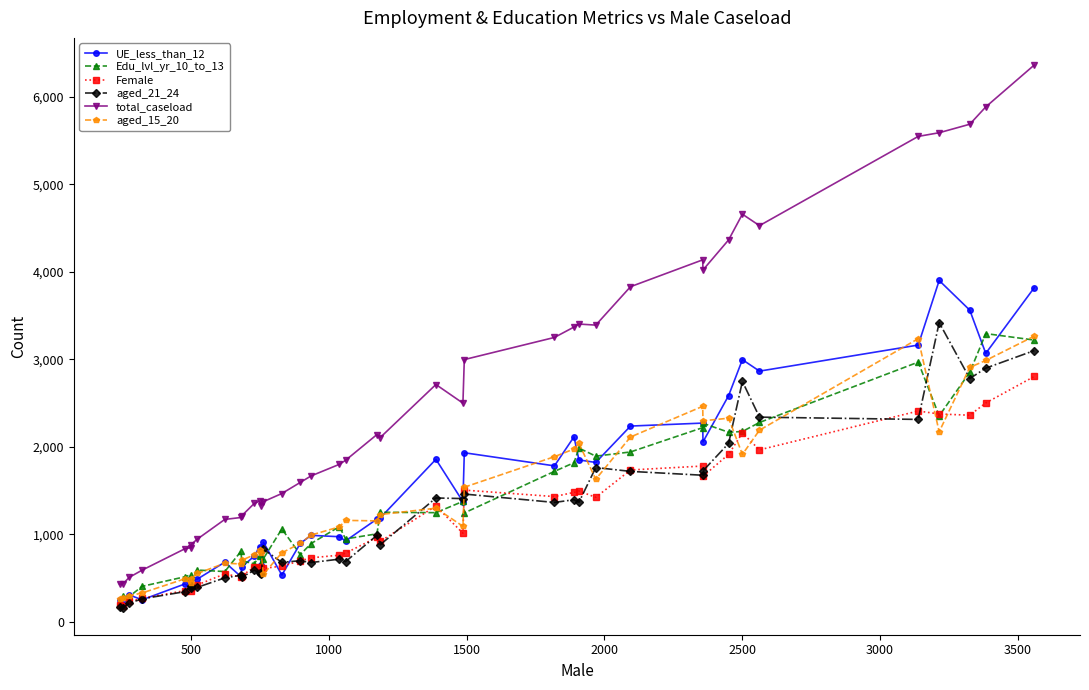

What is the value of the total_caseload point at the 15th from the left?

1372